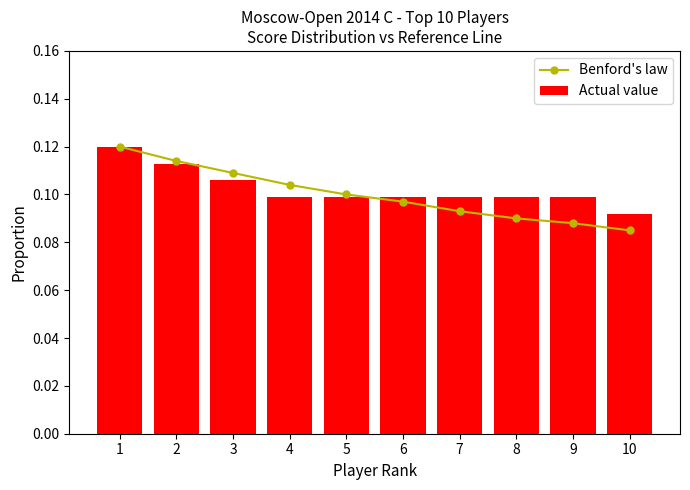

Which series has the widest spread of values?

Benford's law